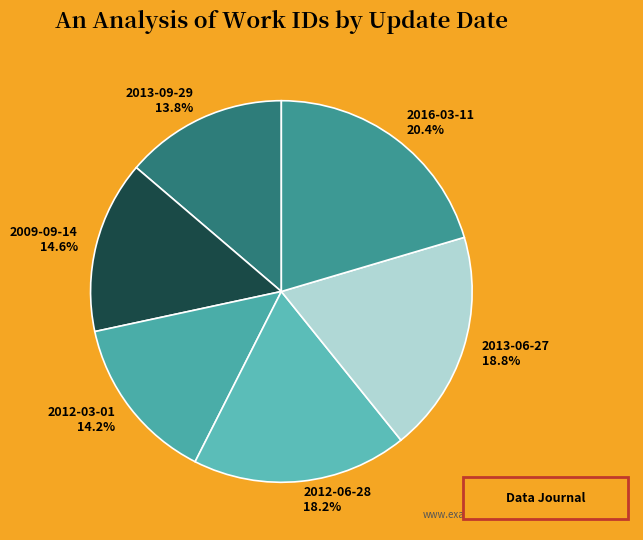

How many slices are in this pie chart?

6